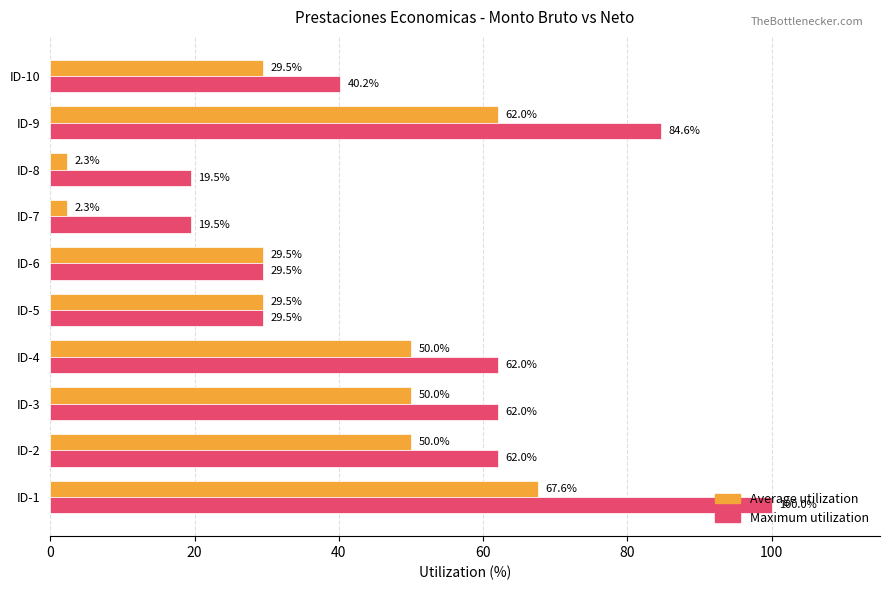

Is the value of Maximum utilization at ID-7 greater than the value of Average utilization at ID-10?

No